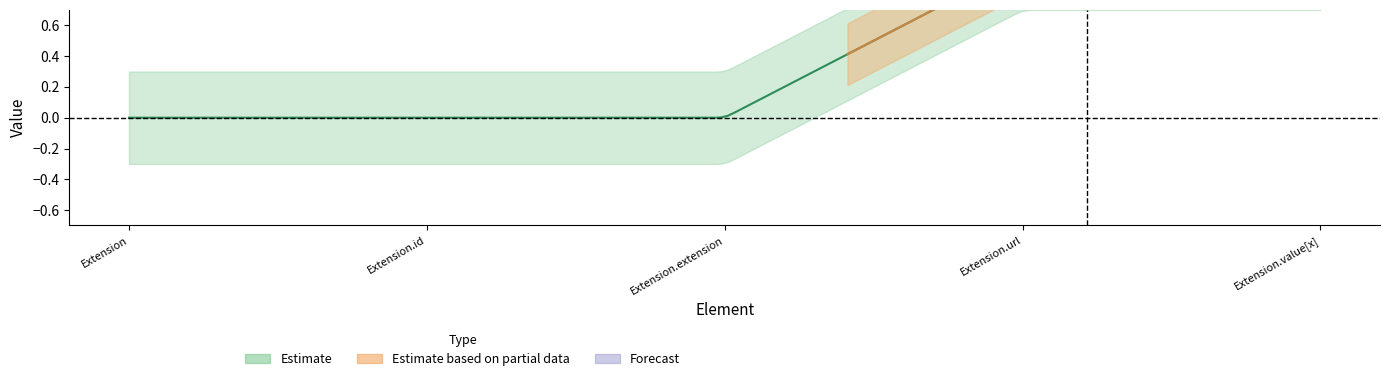

Reading left to right, list all the values displayed in this chart.

Min: Extension=0	Extension.id=0	Extension.extension=0	Extension.url=1	Extension.value[x]=1
Max: Extension=0	Extension.id=0	Extension.extension=0	Extension.url=1	Extension.value[x]=1
Base Min: Extension=0	Extension.id=0	Extension.extension=0	Extension.url=1	Extension.value[x]=1
Base Max: Extension=0	Extension.id=1	Extension.extension=0	Extension.url=1	Extension.value[x]=1